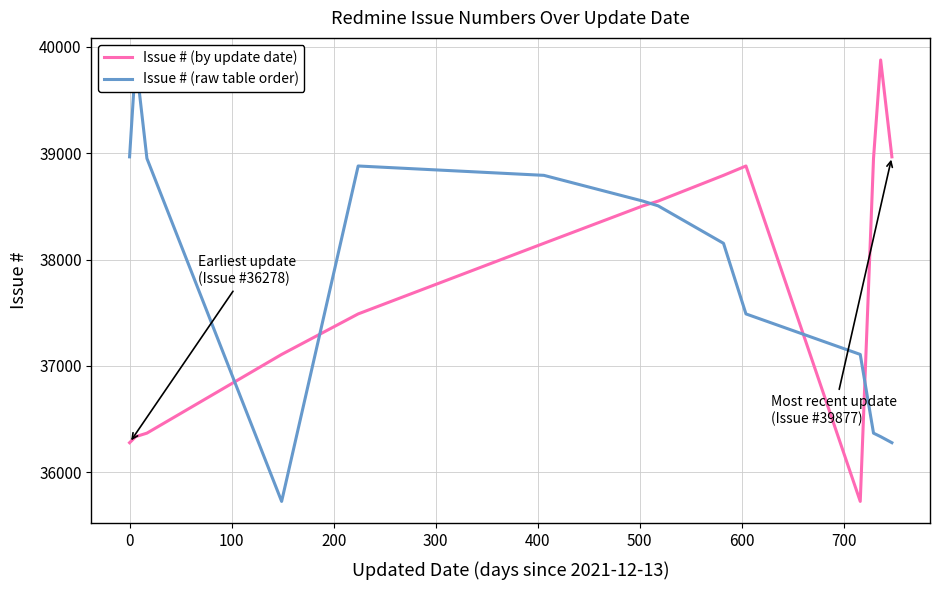

What is the difference between the maximum and second lowest values in the Issue # (by update date) series?

3599